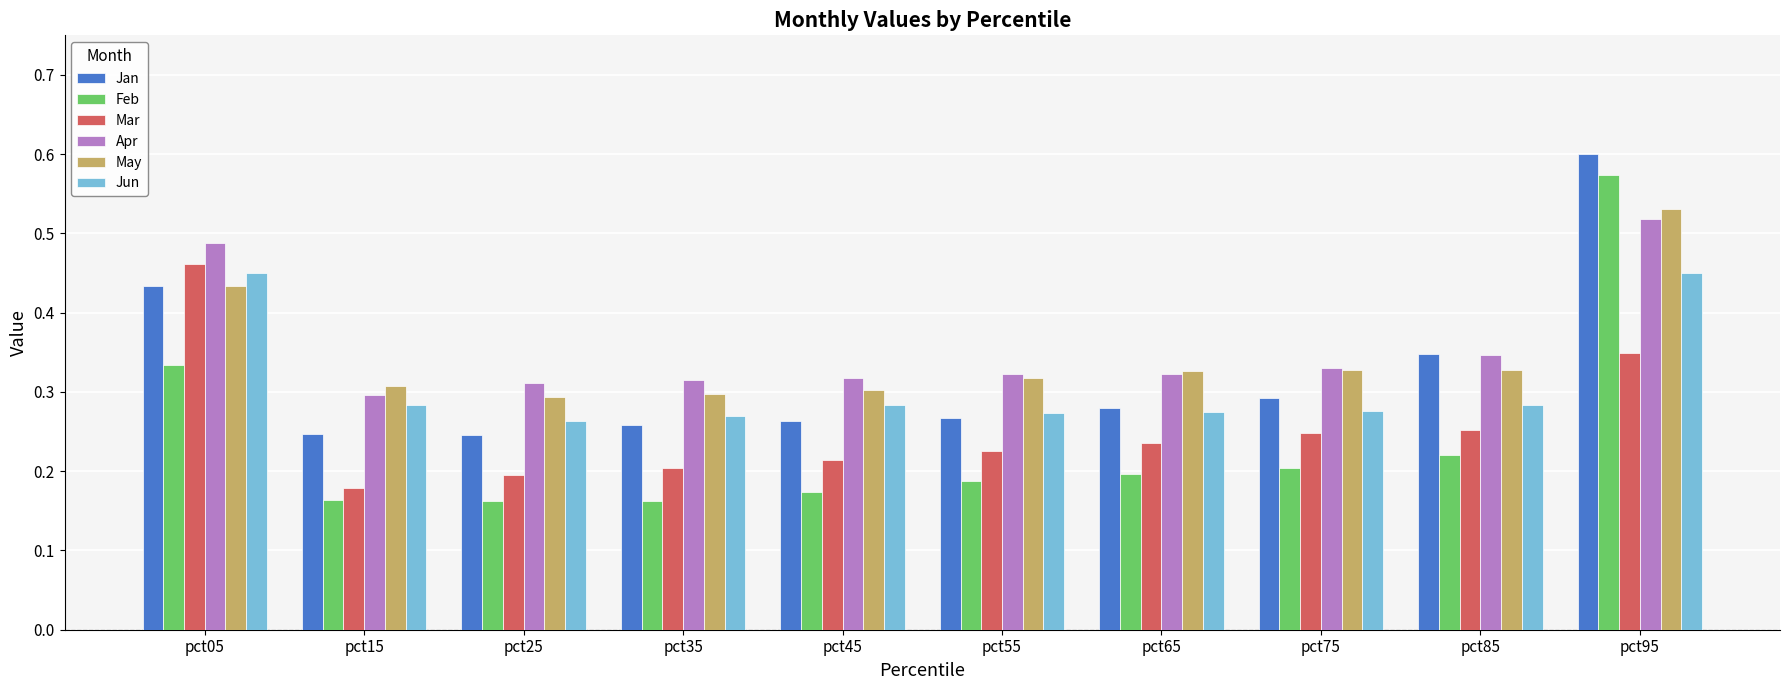

Which category has the highest value across all series?

pct95